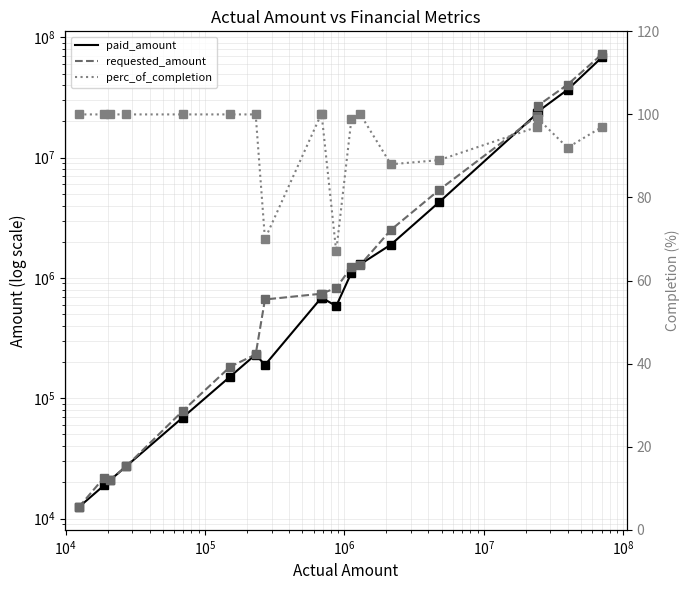

What is the maximum value shown in the chart?

72691006